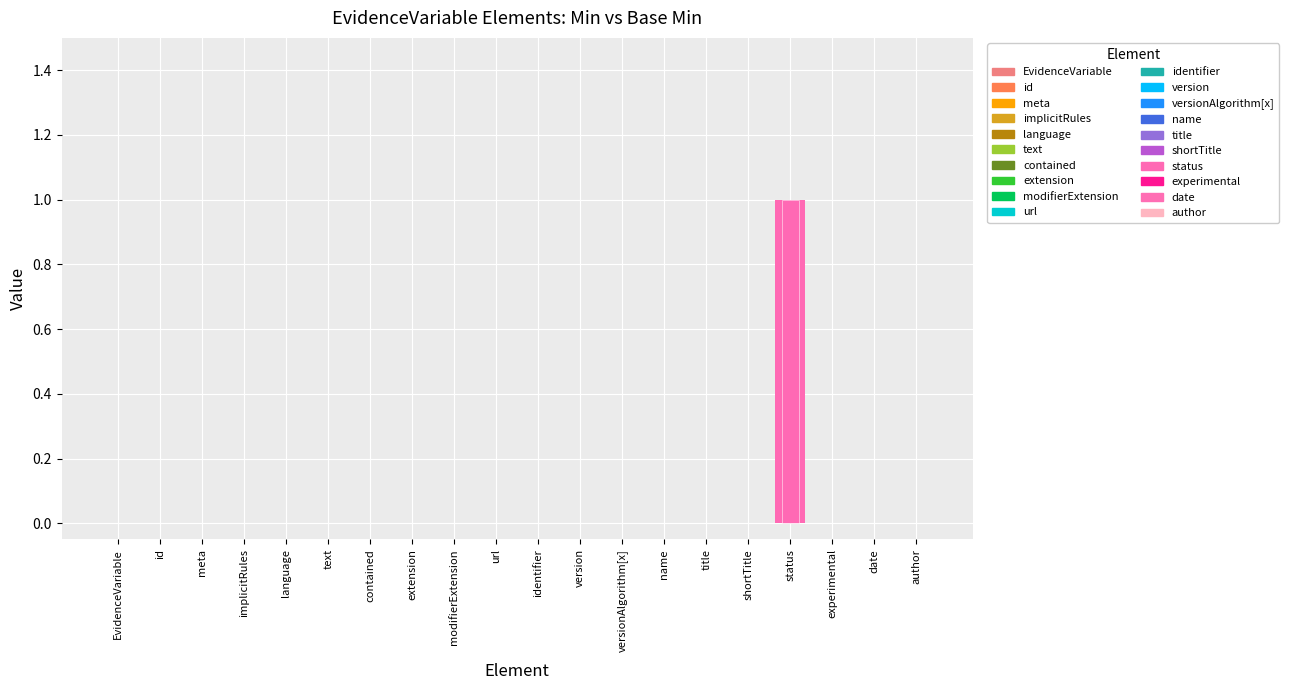

Count the number of data series in this chart.

2